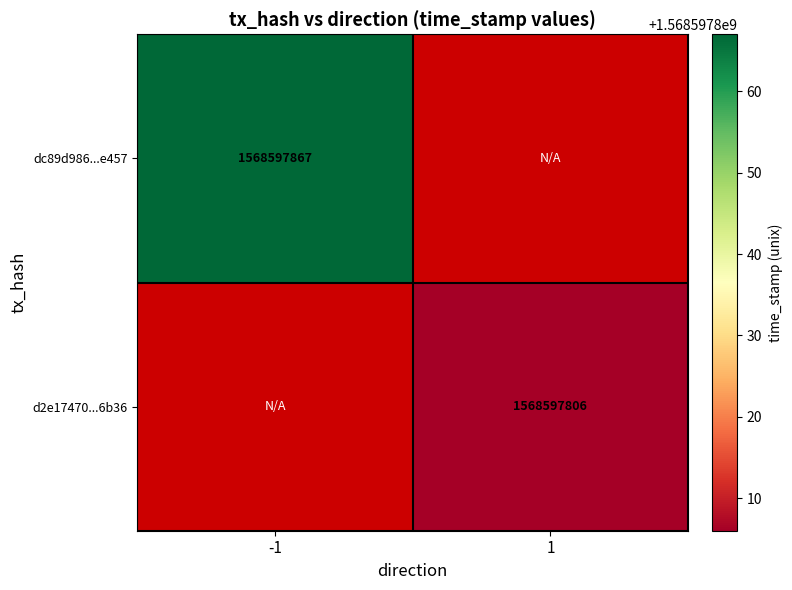

What is the maximum value for dc89d986904e3c5f01d58ef8e1b9af0ef89e457?

1568597867